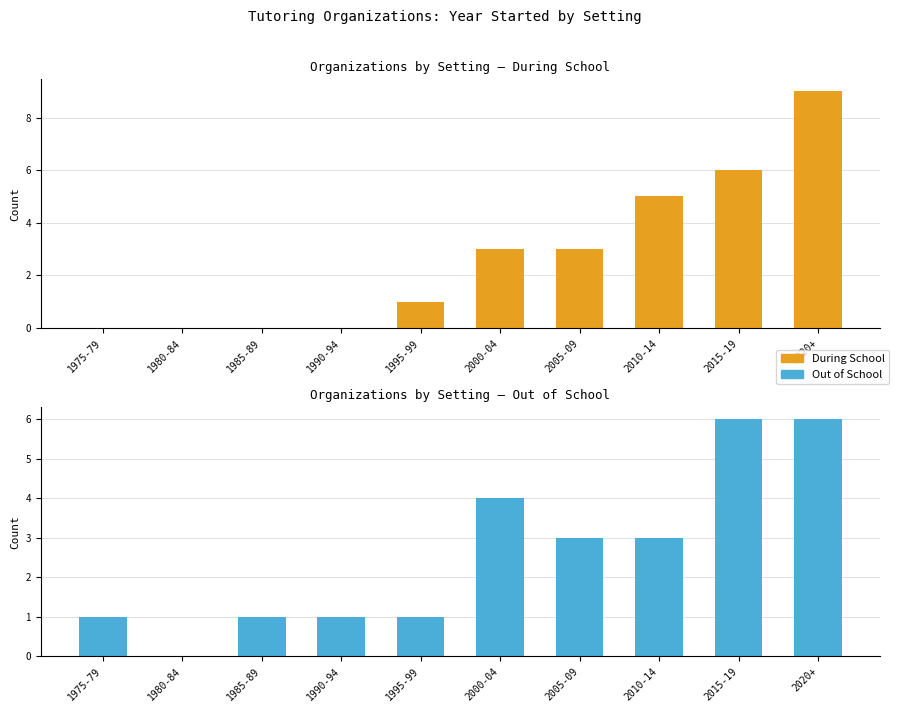

What are all the series names shown in the legend?

During School, Out of School